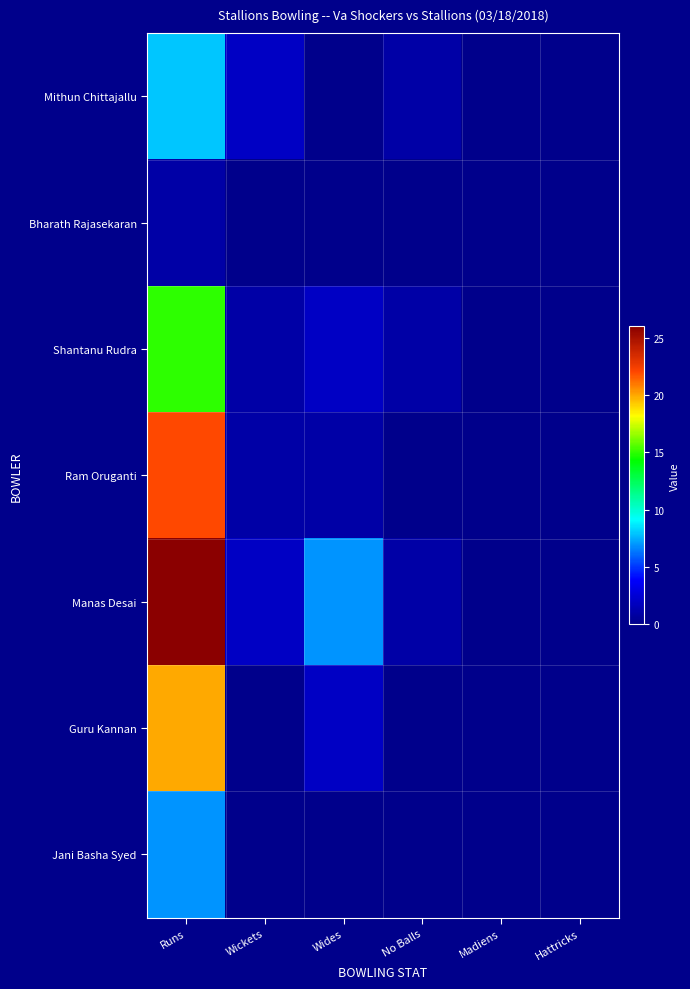

At how many categories does at least one series exceed 11?

1